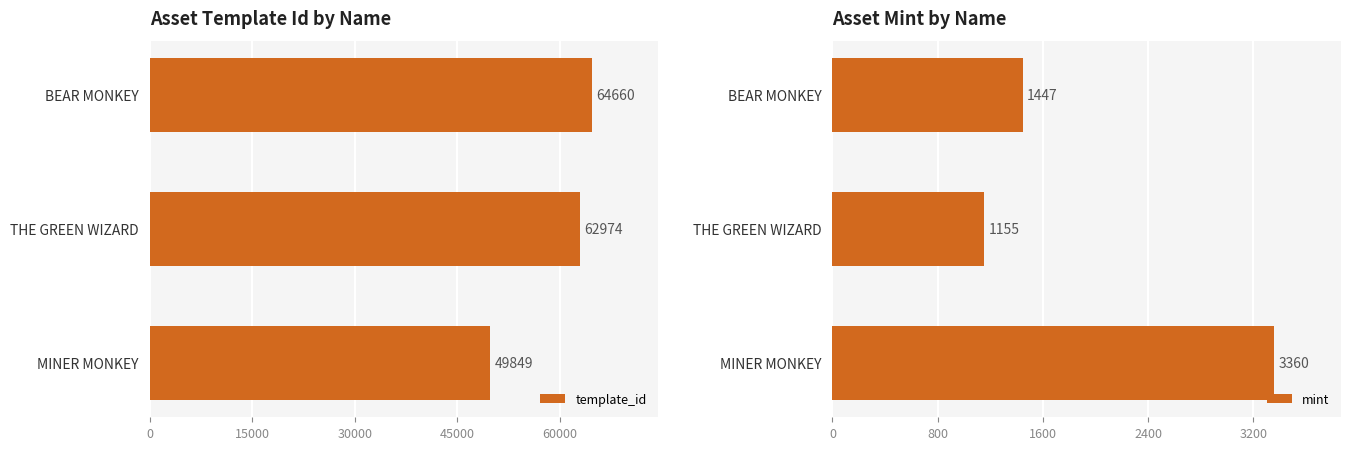

What is the difference between the maximum and minimum values in the template_id series?

14811